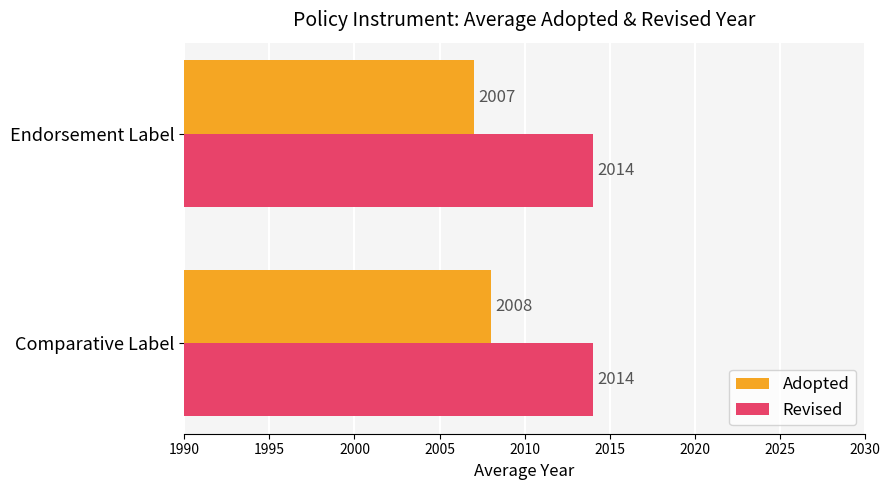

What is the minimum value for Adopted?

2007